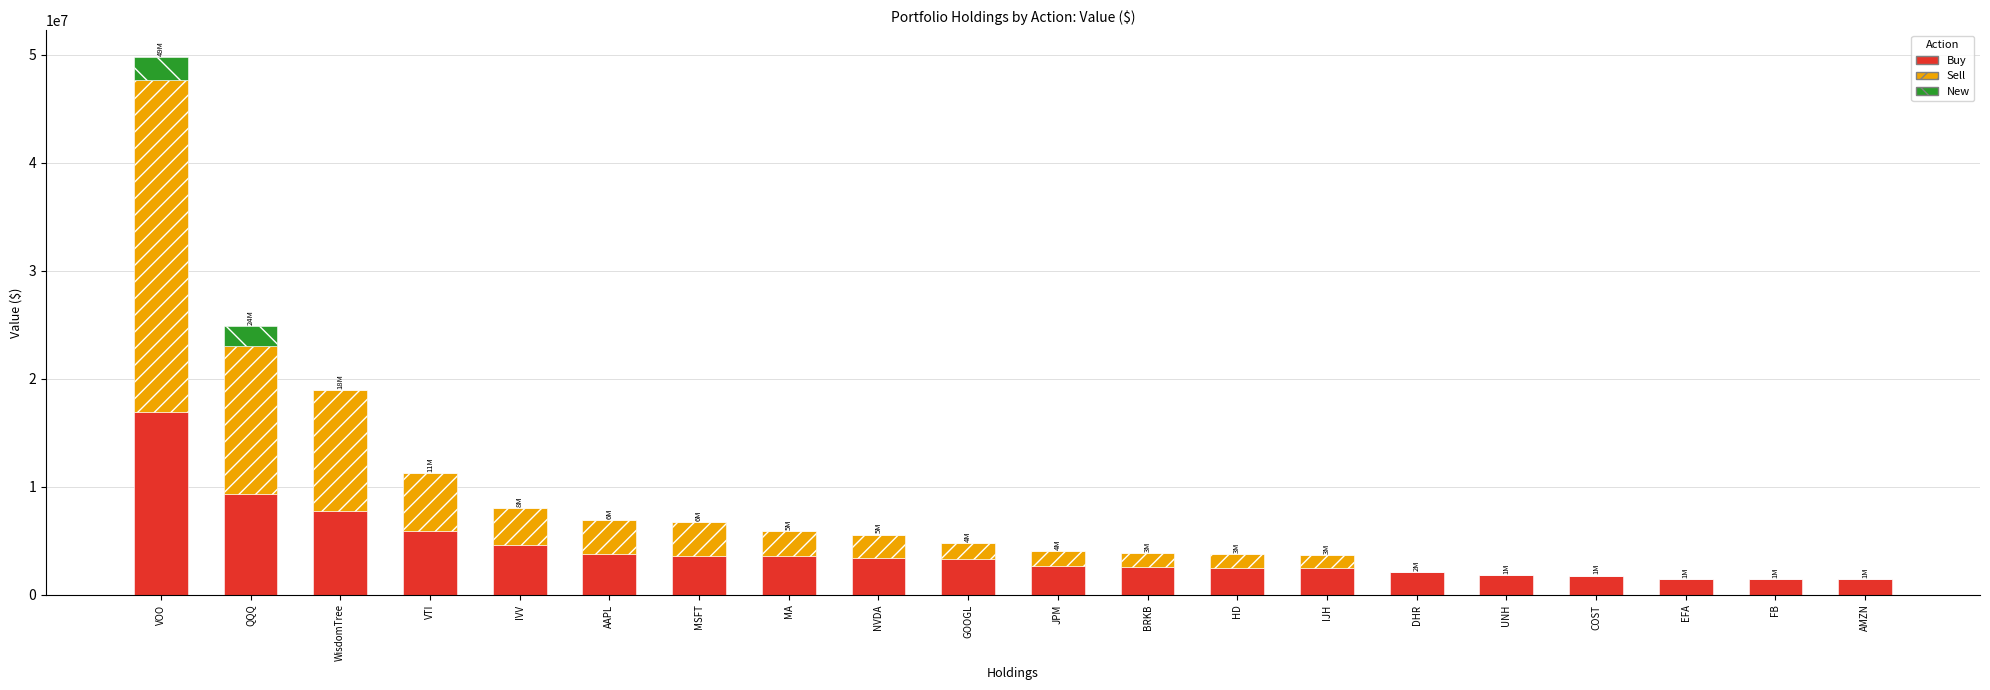

What is the total value across all series at DHR?

2104853